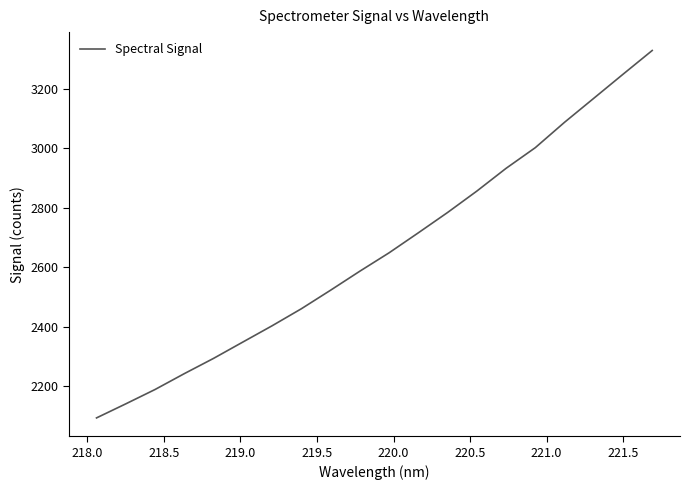

What is the greatest value displayed?

3329.8